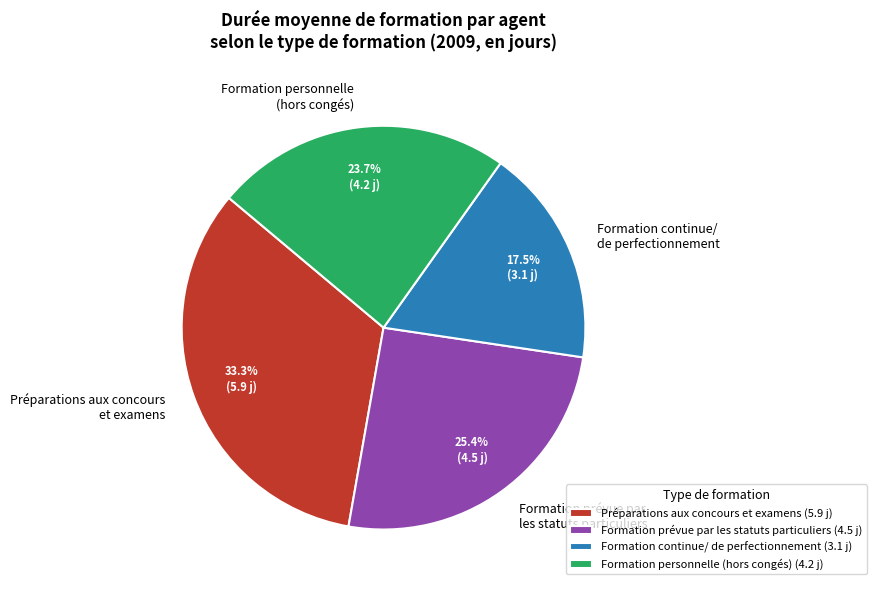

Combined, what portion of the pie is Préparations aux concours et examens and Formation personnelle (hors congés)?

57.1%